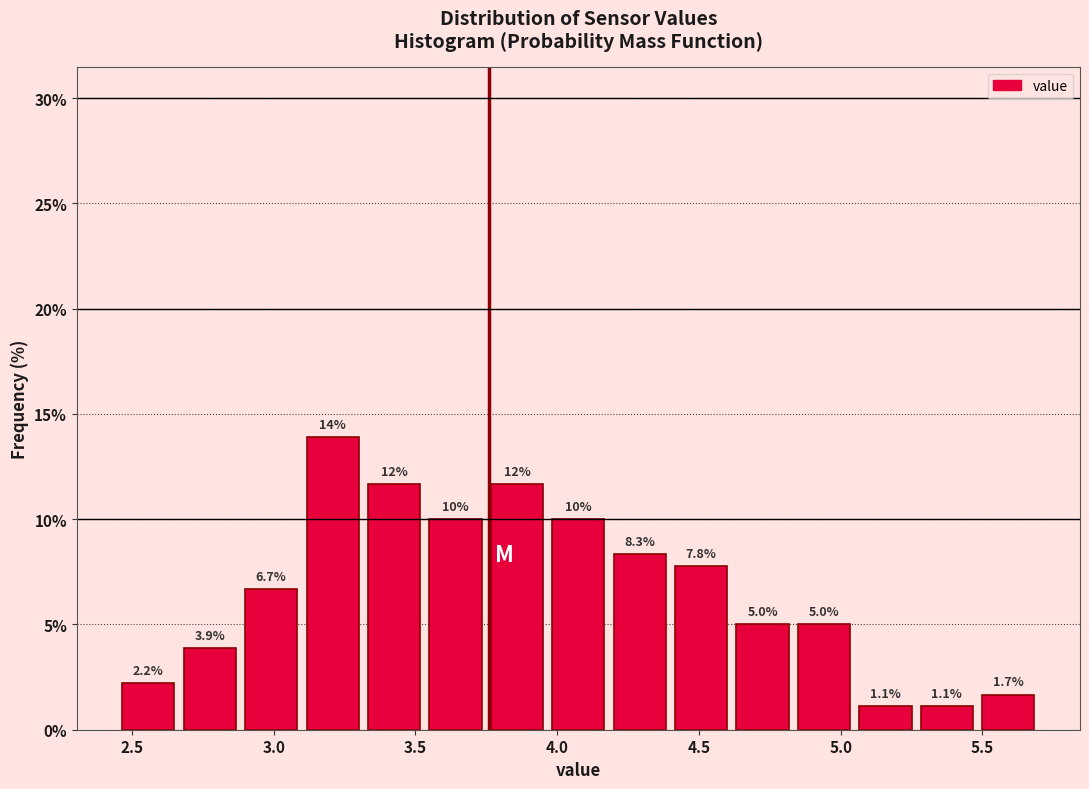

Over which range of the x-axis is the bar tallest?

3.10 to 3.30